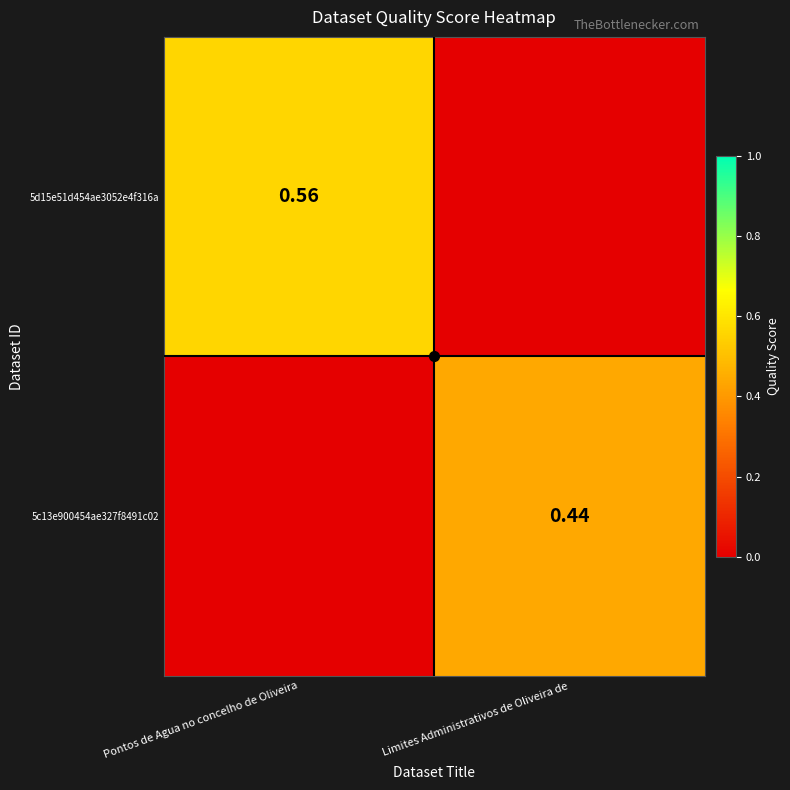

The value of 5d15e51d454ae3052e4f316a at Pontos de Agua no concelho de Oliveira is 0.6. True or false?

True